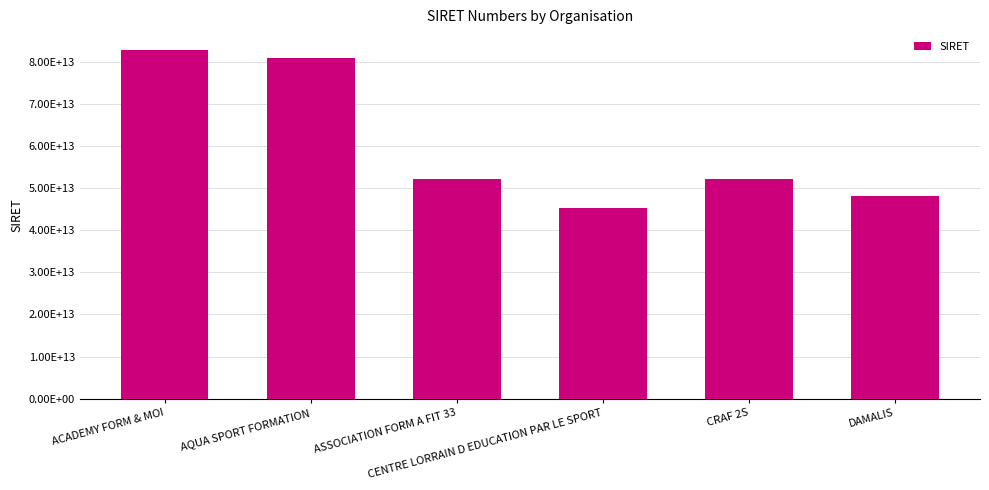

Does the chart contain any negative values?

No